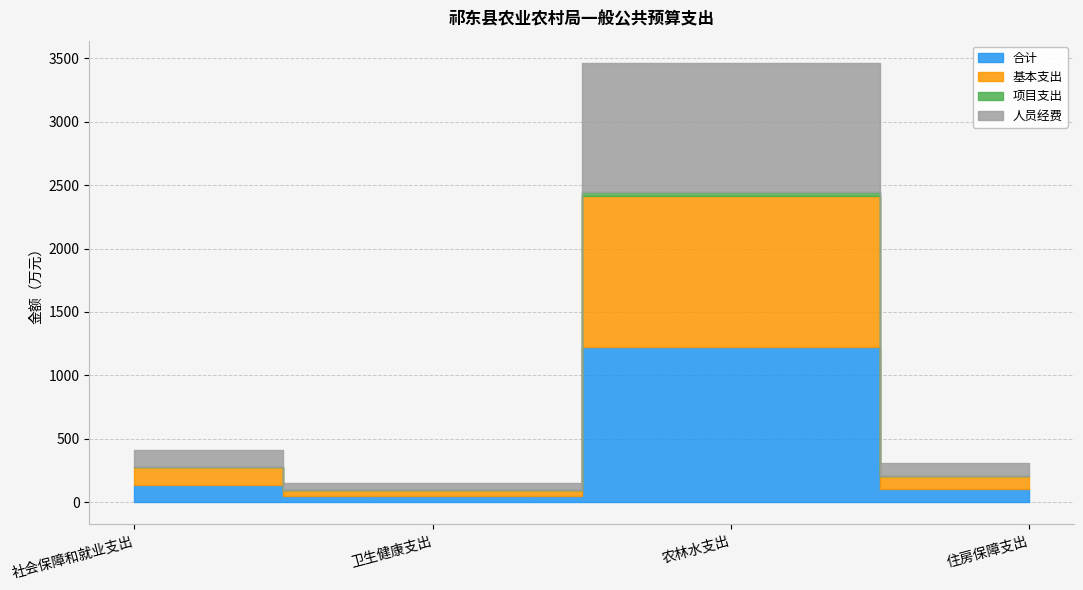

What is the label of the 3rd point from the left?

农林水支出